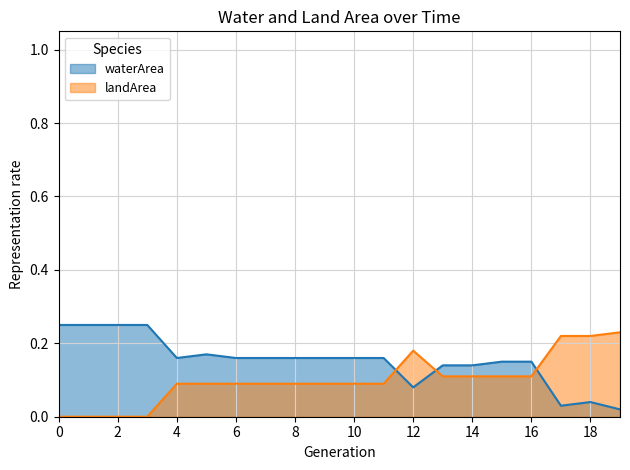

What is the difference between the maximum and second lowest values in the landArea series?

0.2